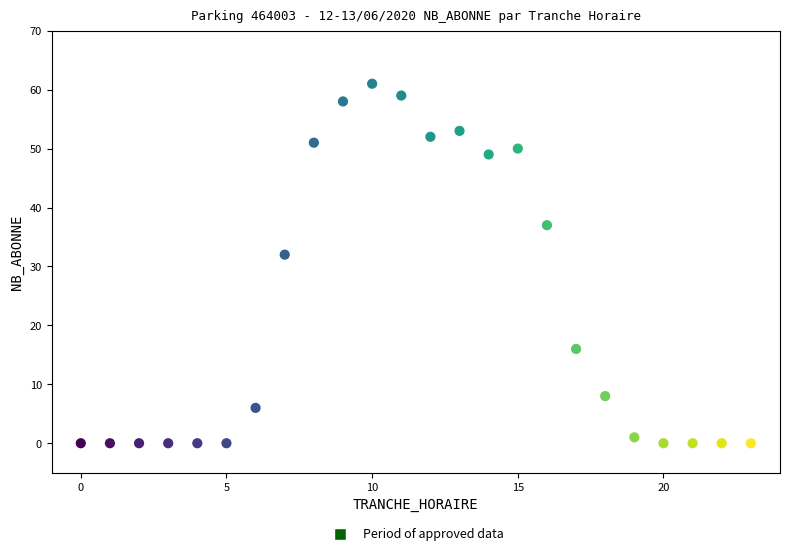

What is the range of Y values (max minus min)?

61